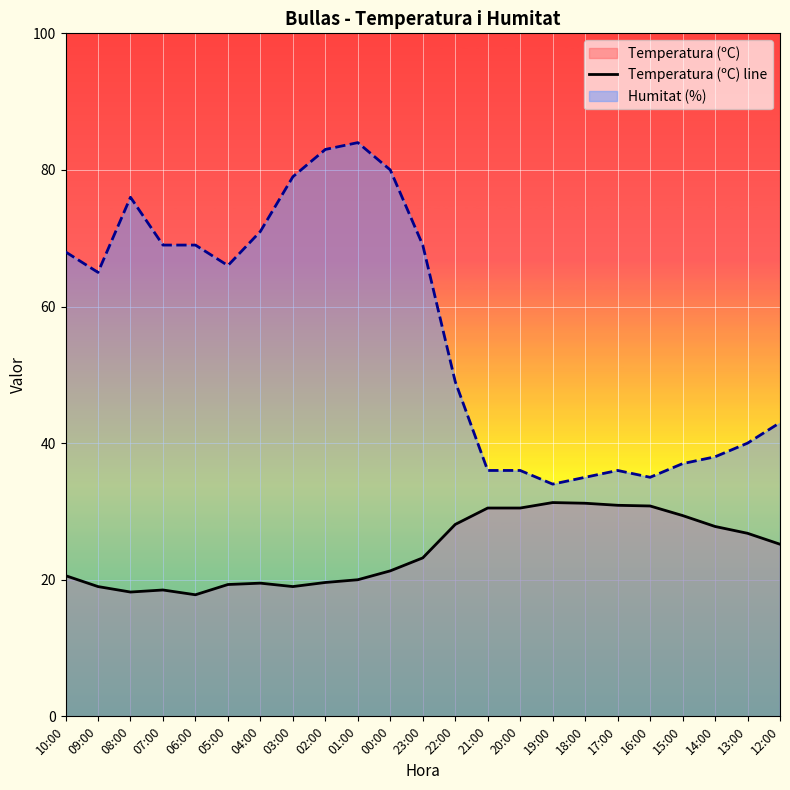

Which series has the largest total across all categories?

Humitat (%)